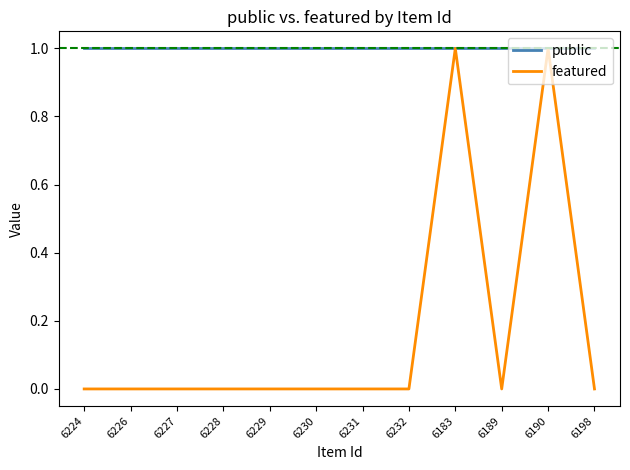

The featured series shows 0 at 6224. True or false?

True